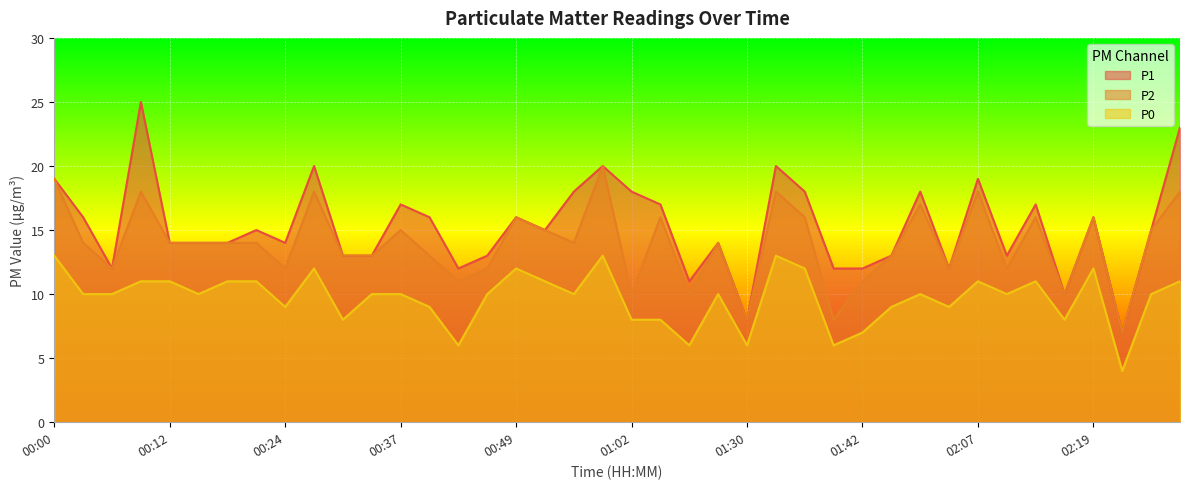

Read the P0 value at 00:43.

6